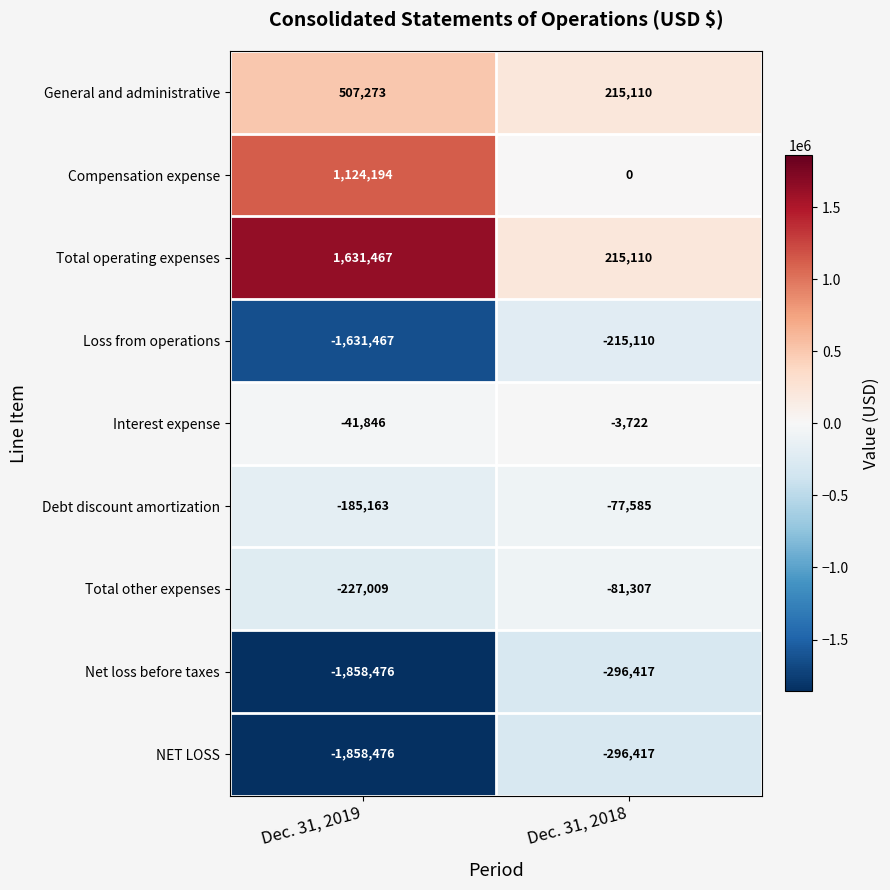

What value does the Total other expenses series have at Dec. 31, 2019?

-227009